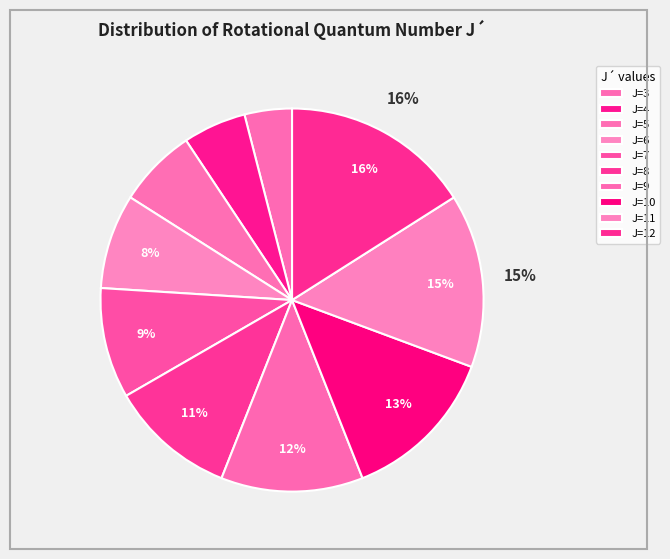

Is there any slice that represents more than half of the pie?

No